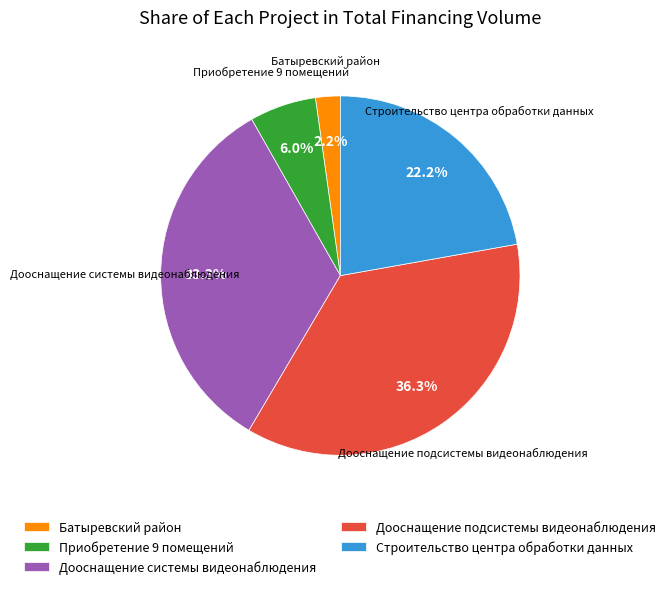

To the nearest percent, what is the difference between the largest and smallest slice percentages?

34%